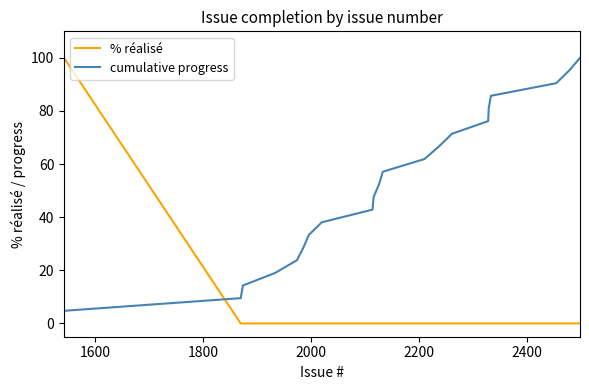

Which series has the largest total across all categories?

cumulative progress